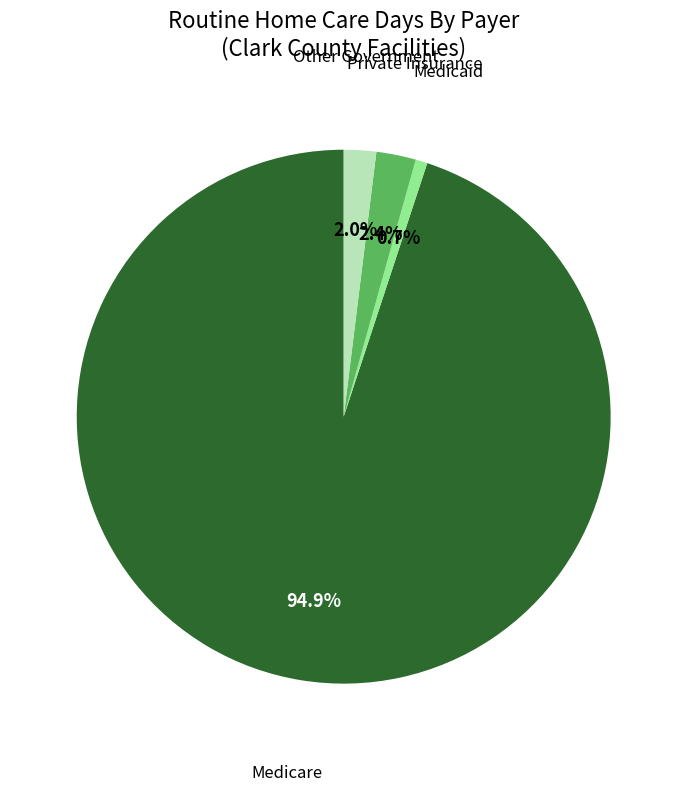

Is there any slice that represents more than half of the pie?

Yes